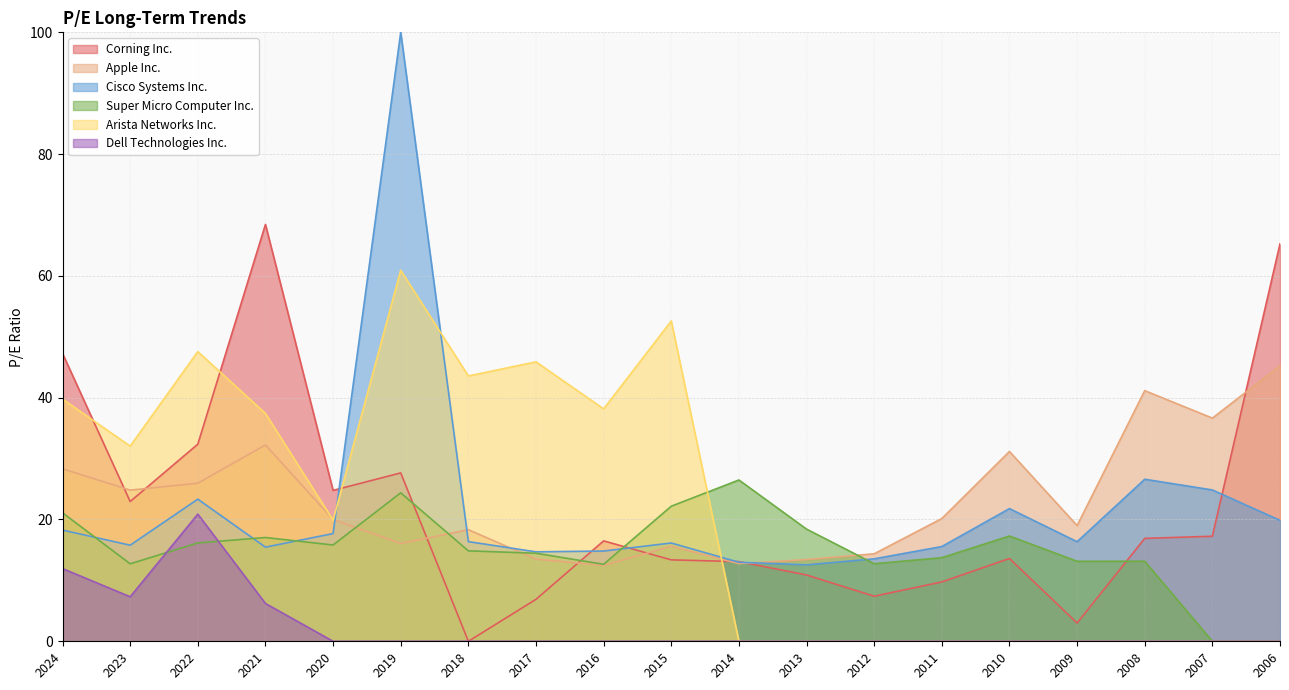

What are all the series names shown in the legend?

Corning Inc., Apple Inc., Cisco Systems Inc., Super Micro Computer Inc., Arista Networks Inc., Dell Technologies Inc.